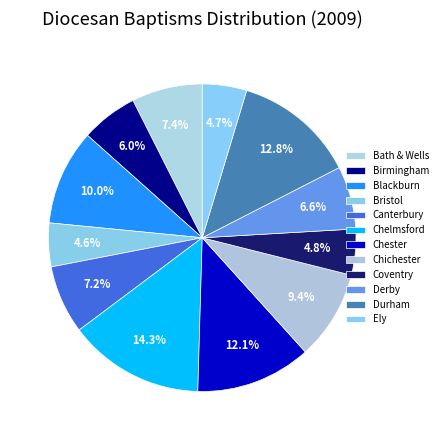

How many slices are in this pie chart?

12